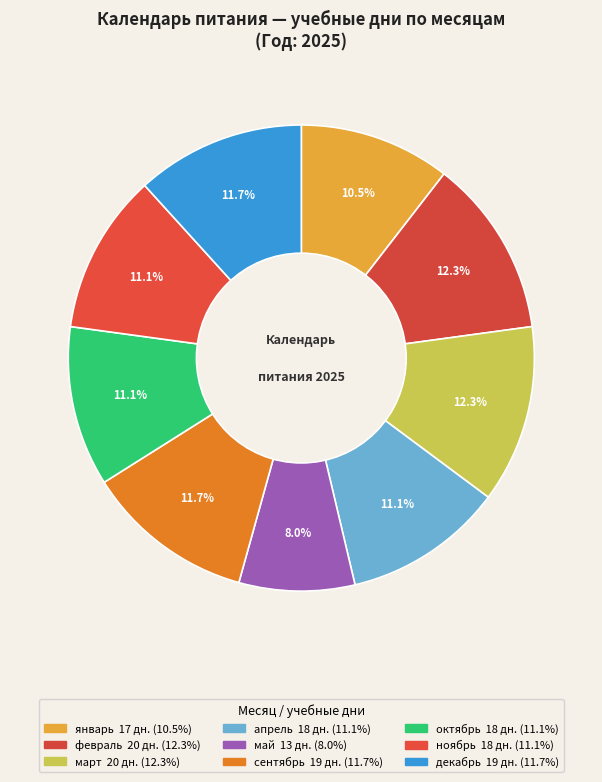

How many segments does this pie chart have?

9